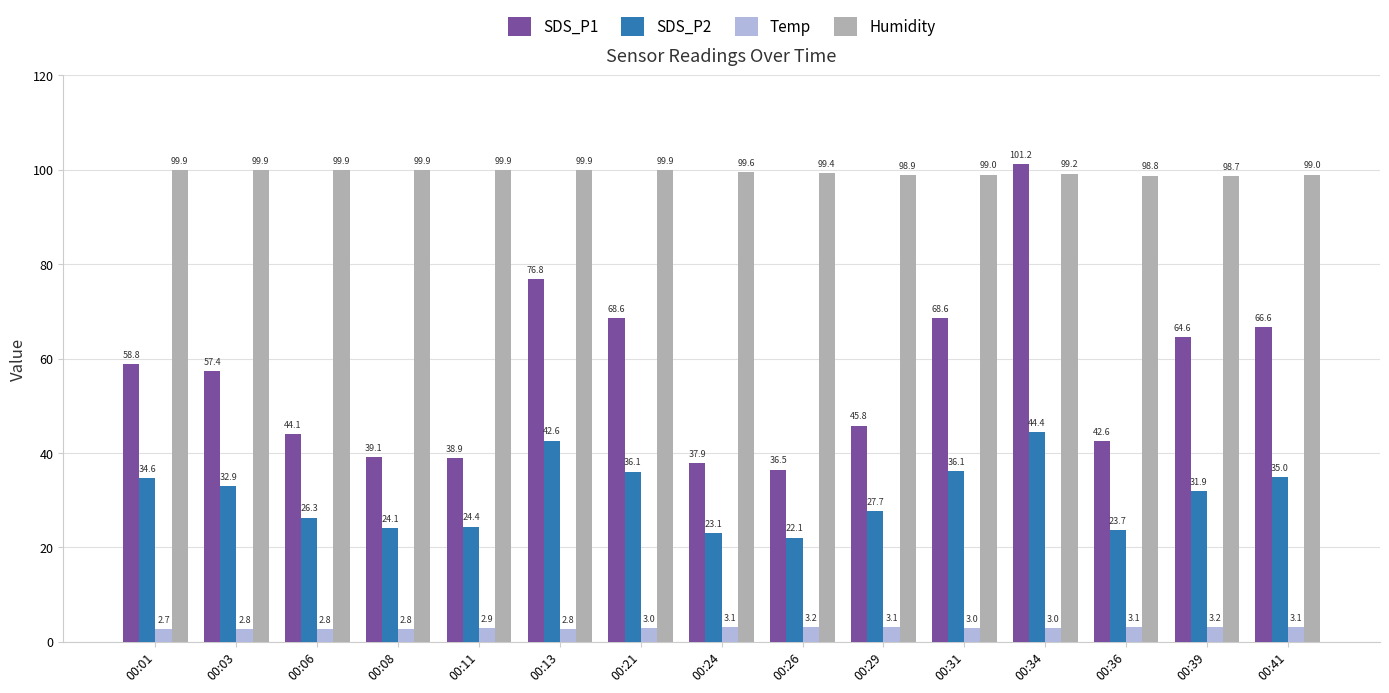

At how many categories does at least one series exceed 70?

15